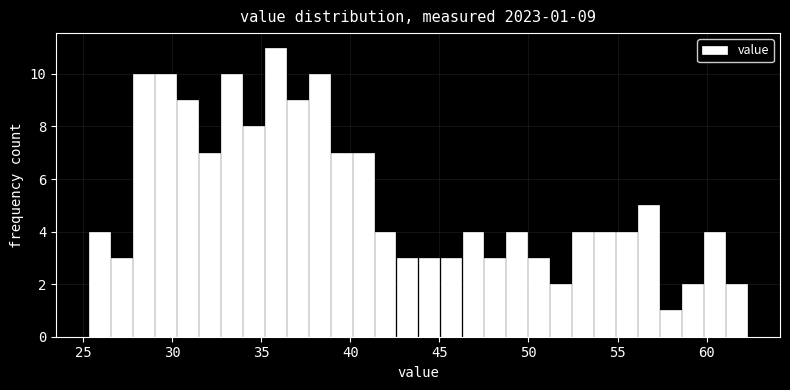

Around what value on the x-axis is the tallest bar? Give the approximate position of its centre, as read against the axis.

36.0